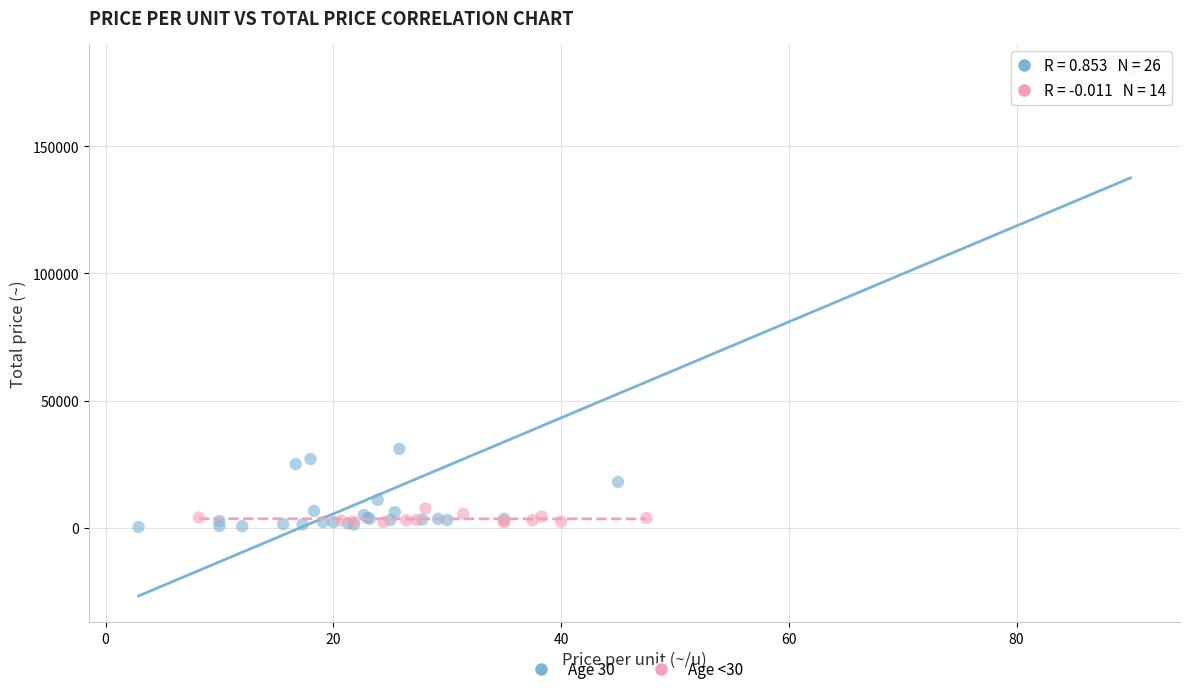

Which series has the widest spread of Y values?

Age 30